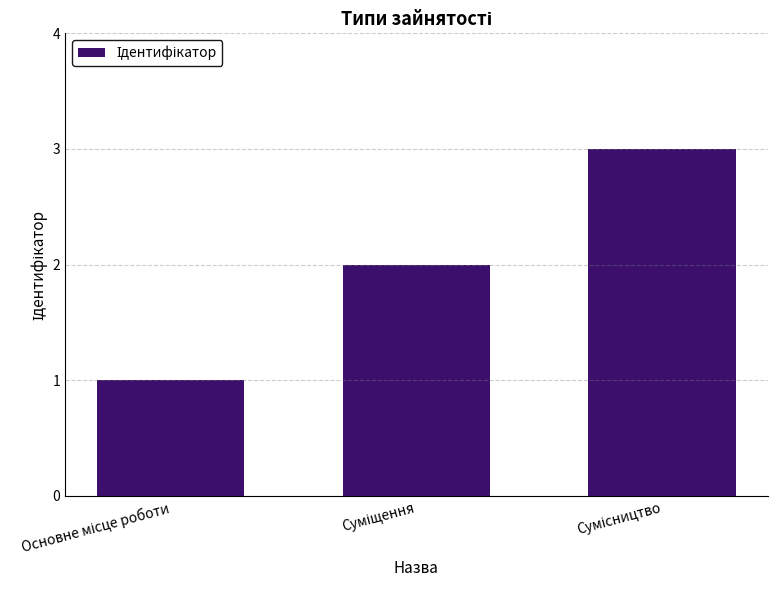

What is the sum of all values?

6